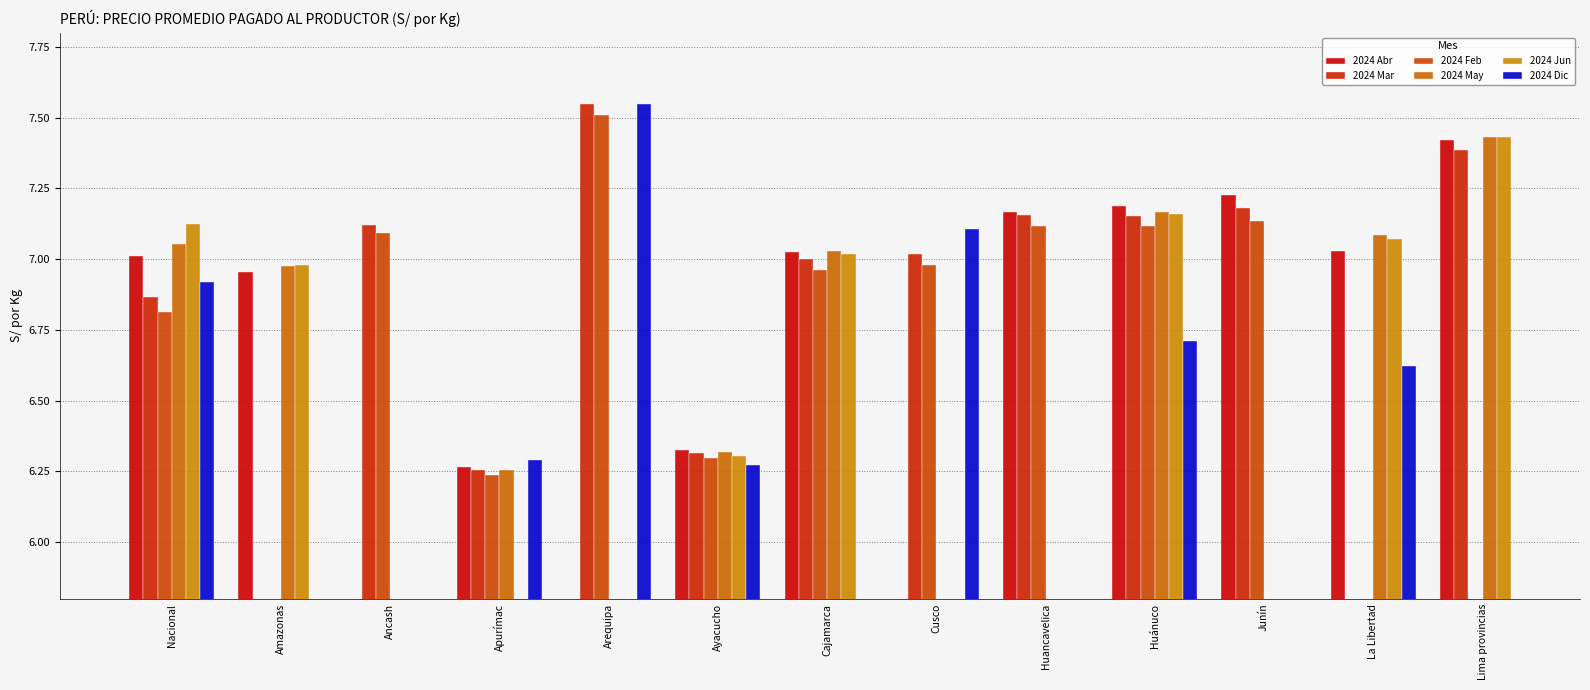

At which label does 2024 Jun first exceed 7?

Nacional